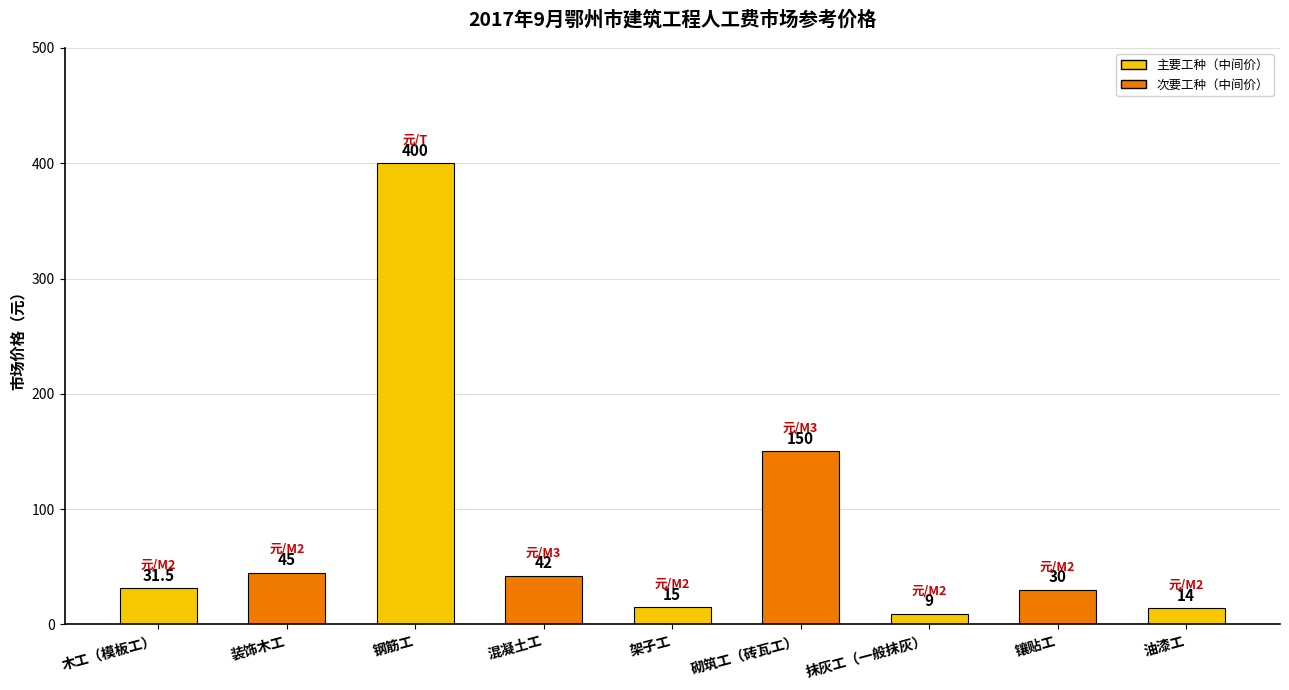

What is the approximate value at 钢筋工?

400.0